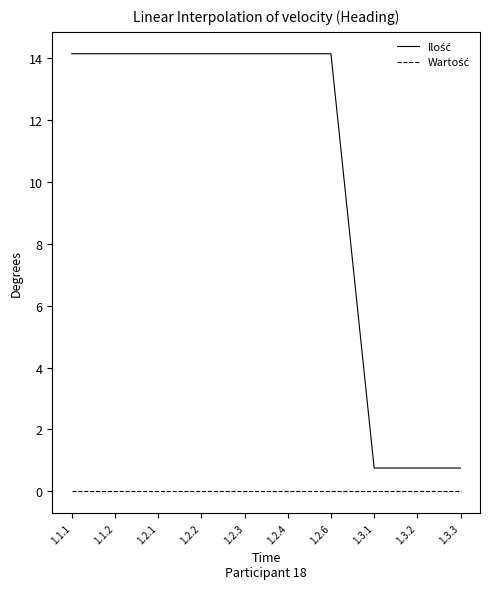

What is the total value across all series at 1.1.1?

14.2